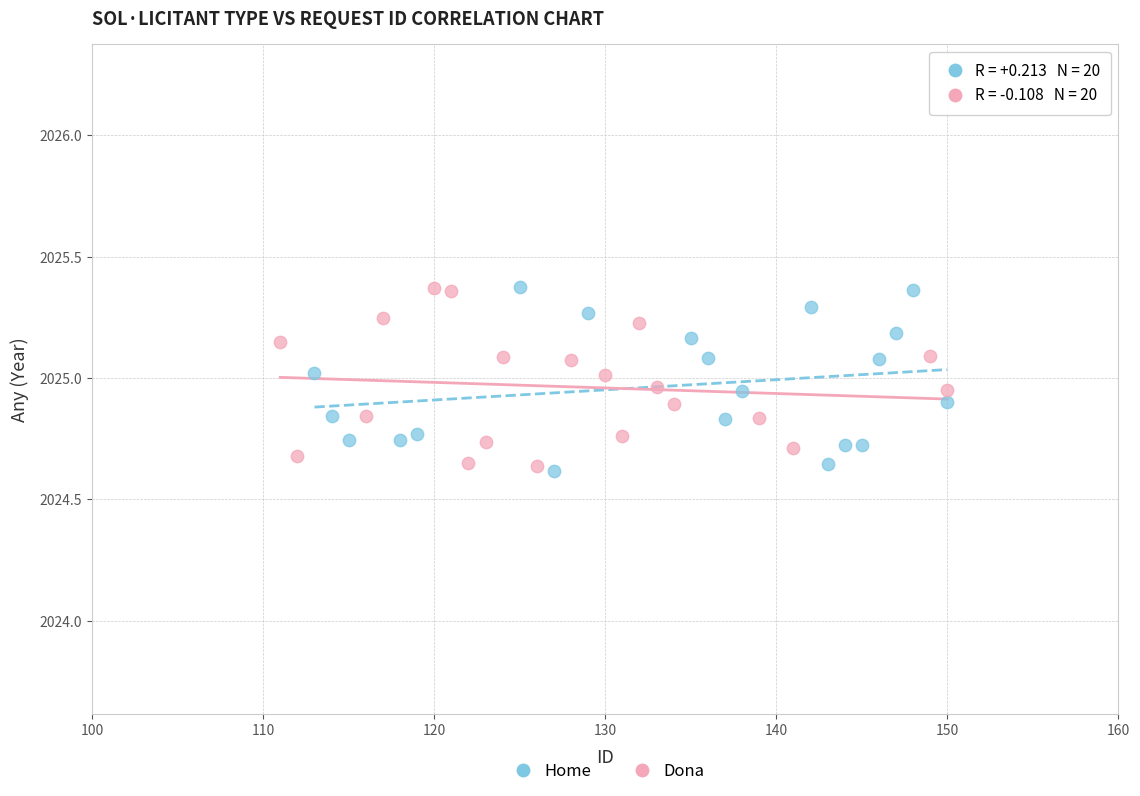

What are all the series names shown in the legend?

Home, Dona